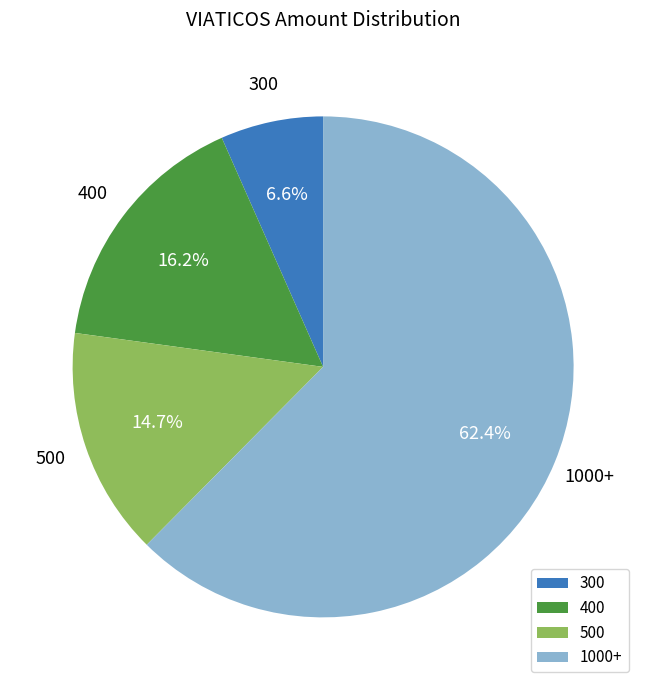

Which has a higher value, 400 or 500?

400